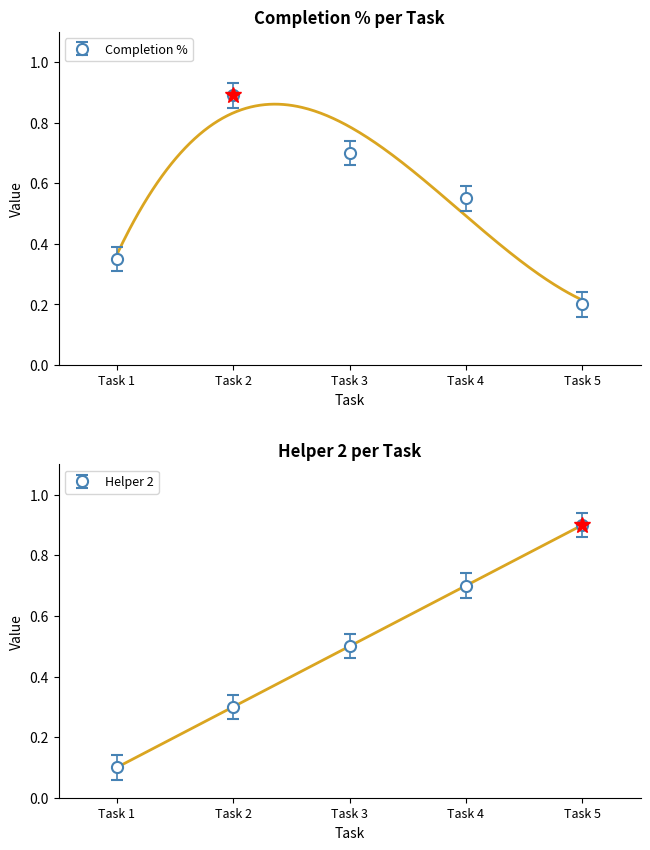

Reading right to left, list all the values displayed in this chart.

Completion %: Task 5=0.2	Task 4=0.6	Task 3=0.7	Task 2=0.9	Task 1=0.3
Helper 2: Task 5=0.9	Task 4=0.7	Task 3=0.5	Task 2=0.3	Task 1=0.1